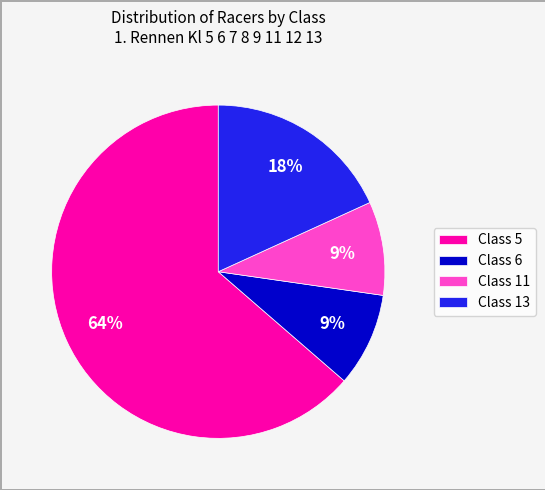

Count the number of slices in the pie.

4